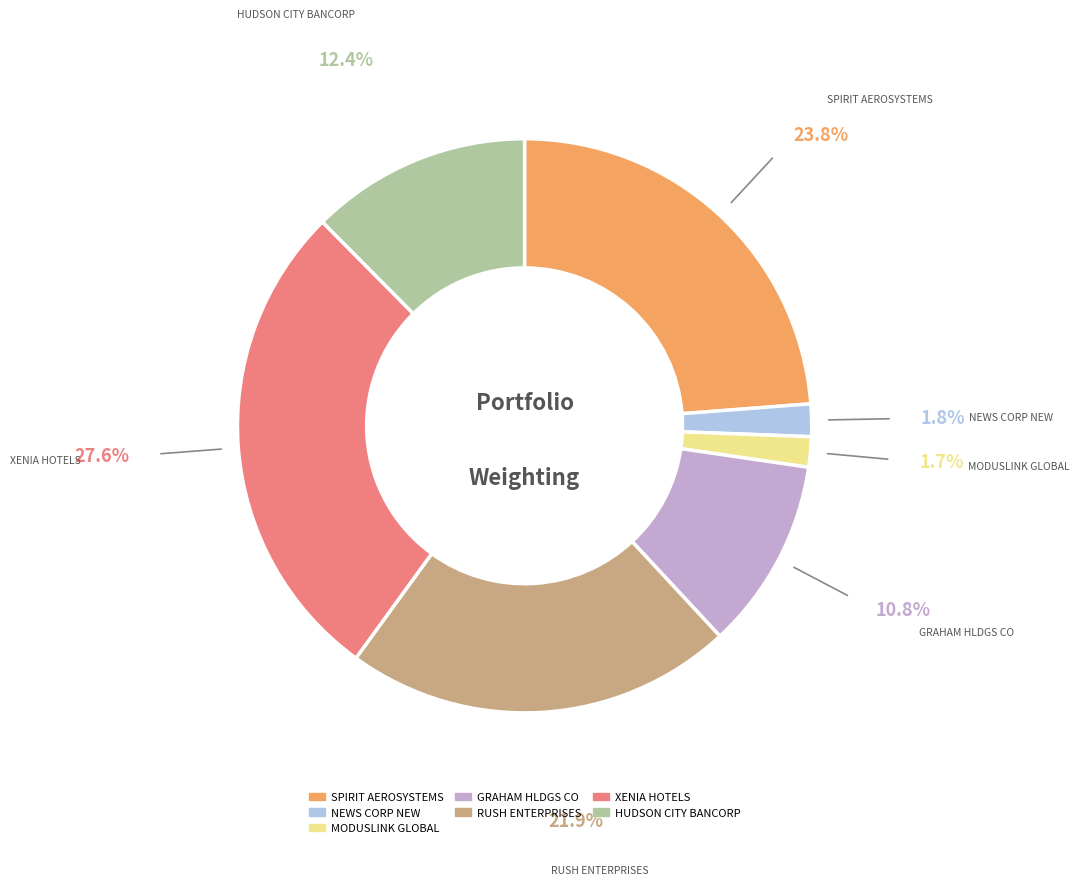

Count the number of slices in the pie.

7